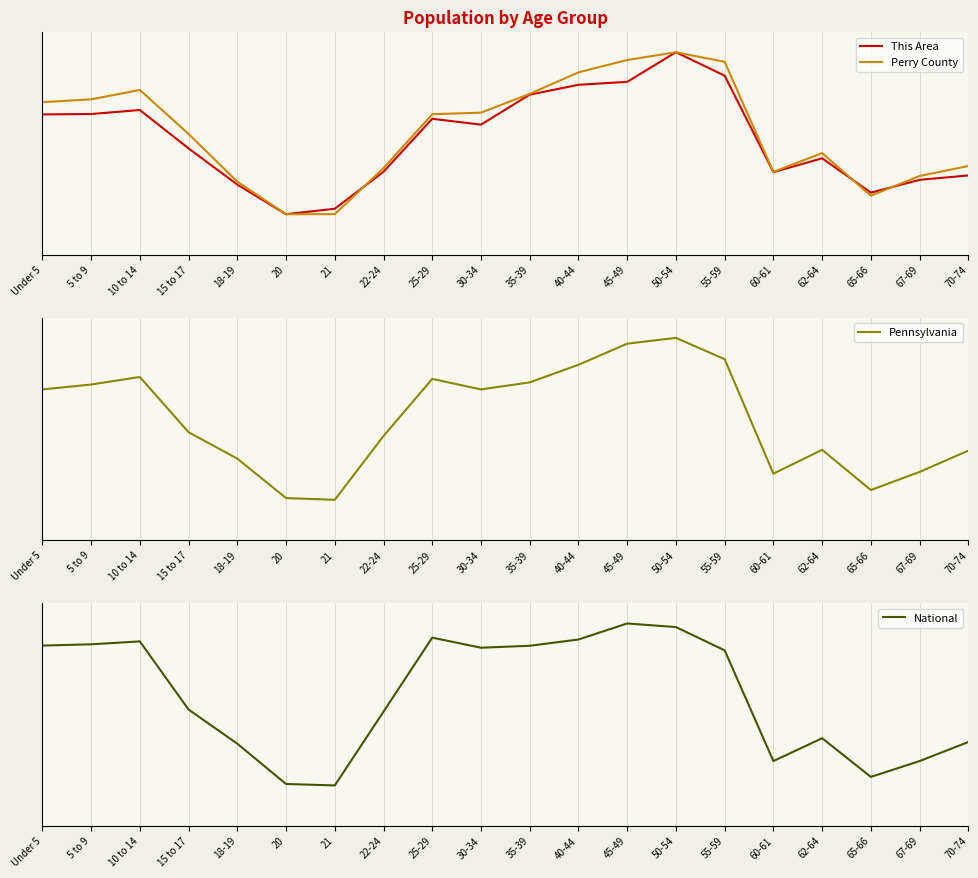

Which has a higher value, 22-24 or Under 5?

Under 5